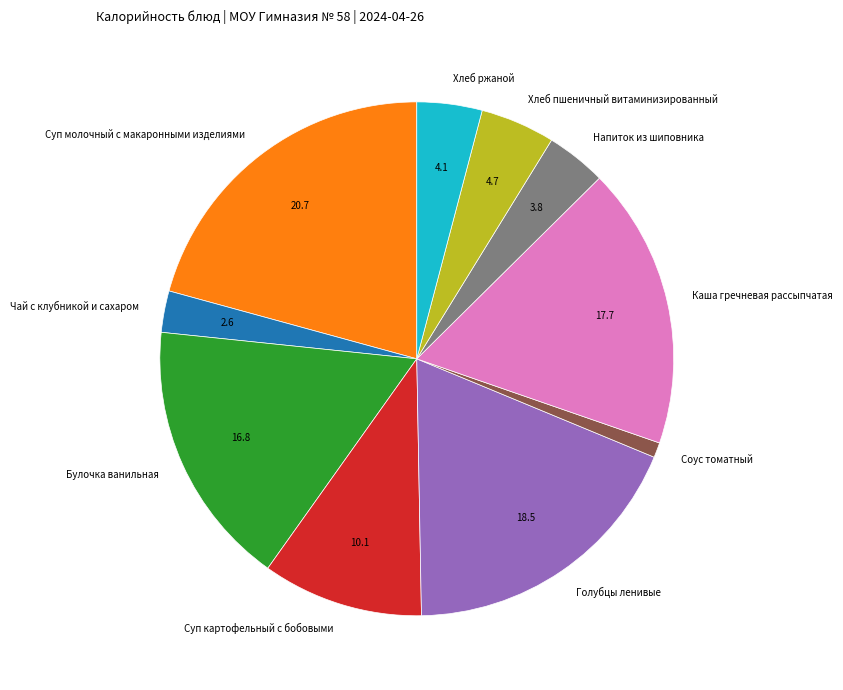

Which has a higher value, Суп молочный с макаронными изделиями or Суп картофельный с бобовыми?

Суп молочный с макаронными изделиями